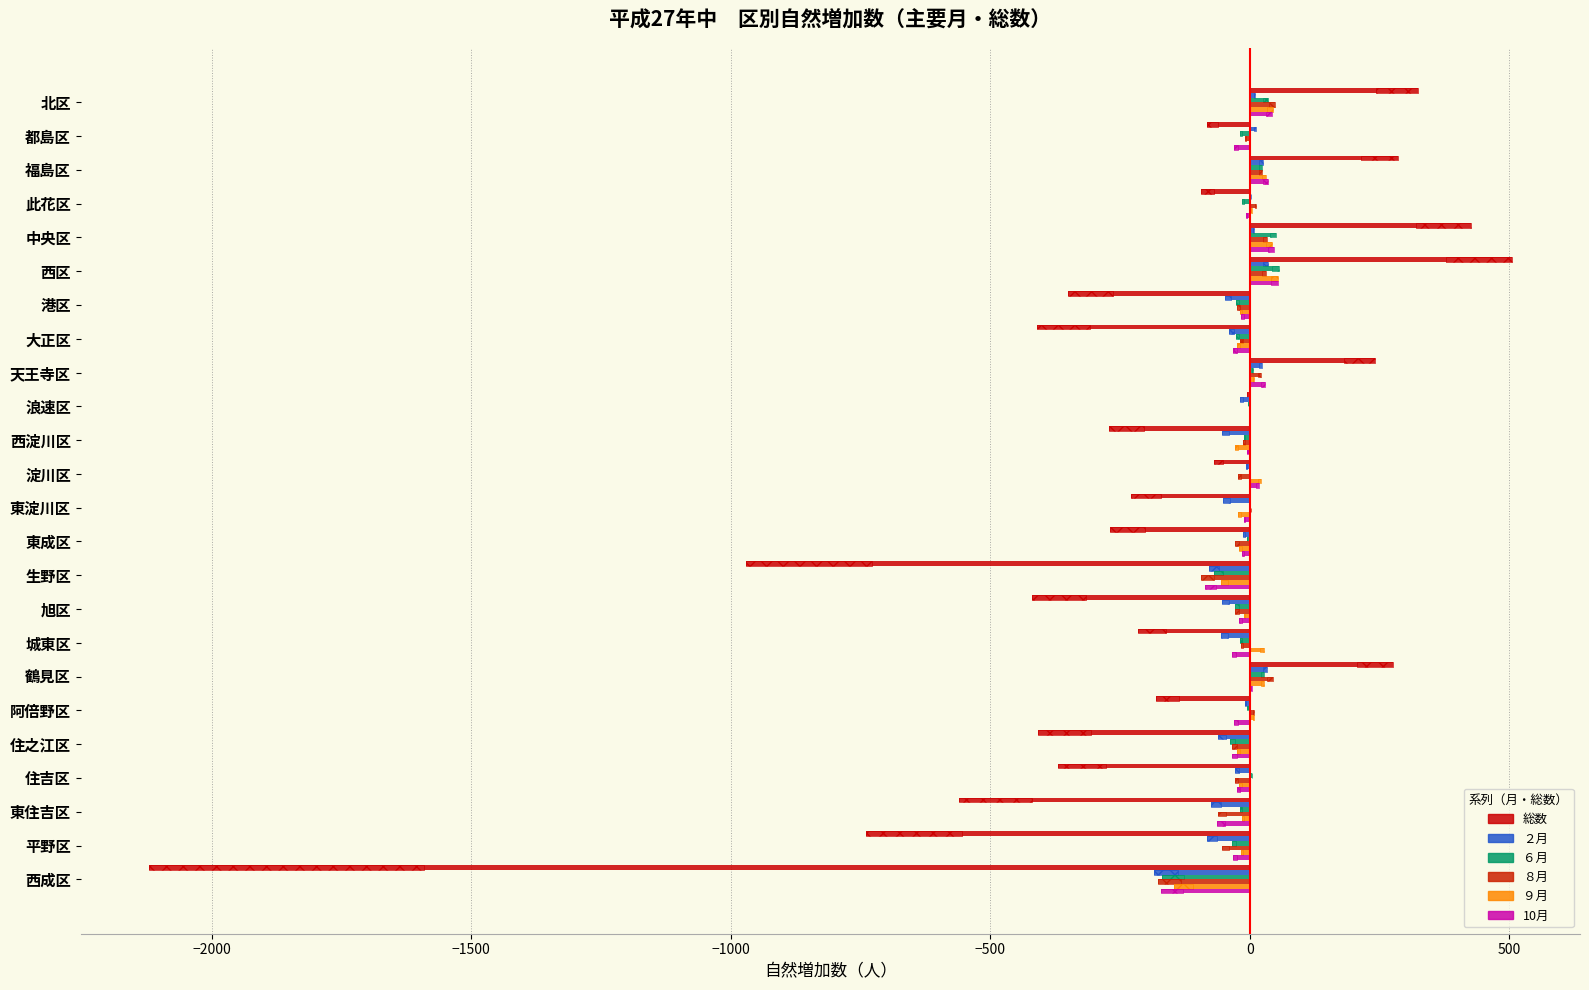

Between 東成区 and 西淀川区, which is larger?

東成区